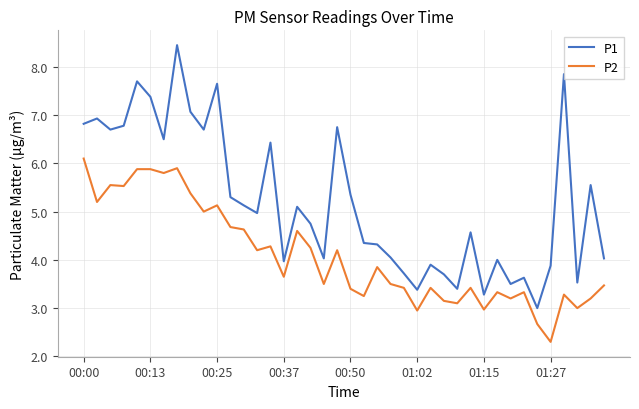

Rank the series by their maximum value, from highest to lowest.

P1, P2